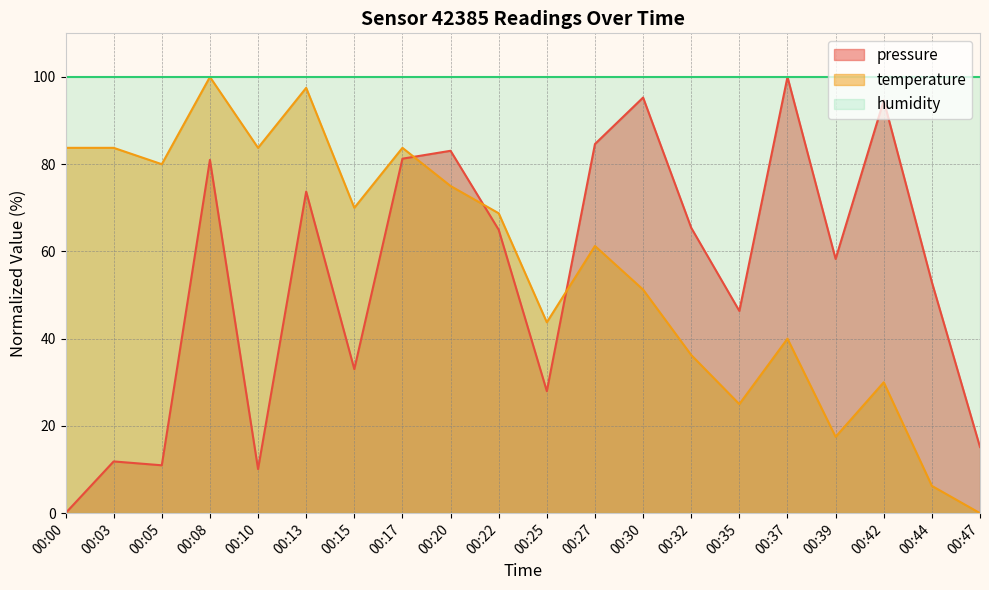

How many series are shown in this chart?

3